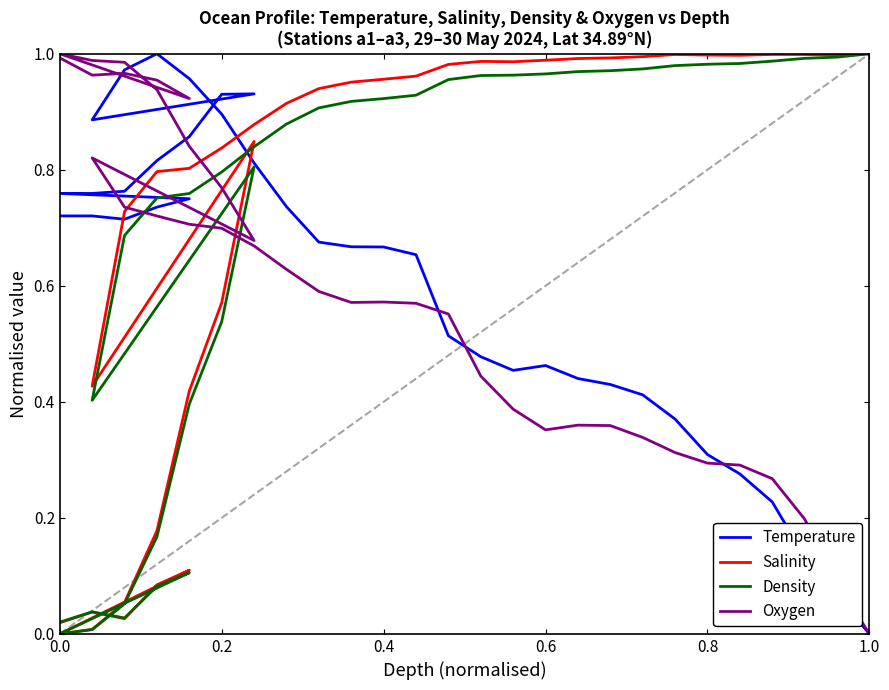

How many interior local peaks does the Density series have?

3